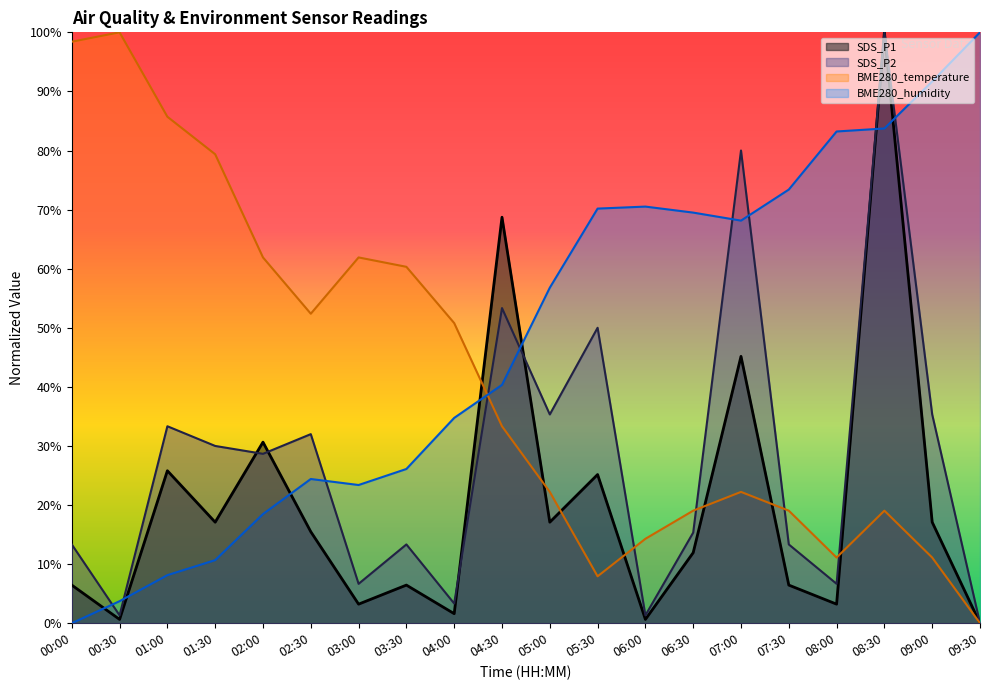

What are all the series names shown in the legend?

SDS_P1, SDS_P2, BME280_temperature, BME280_humidity